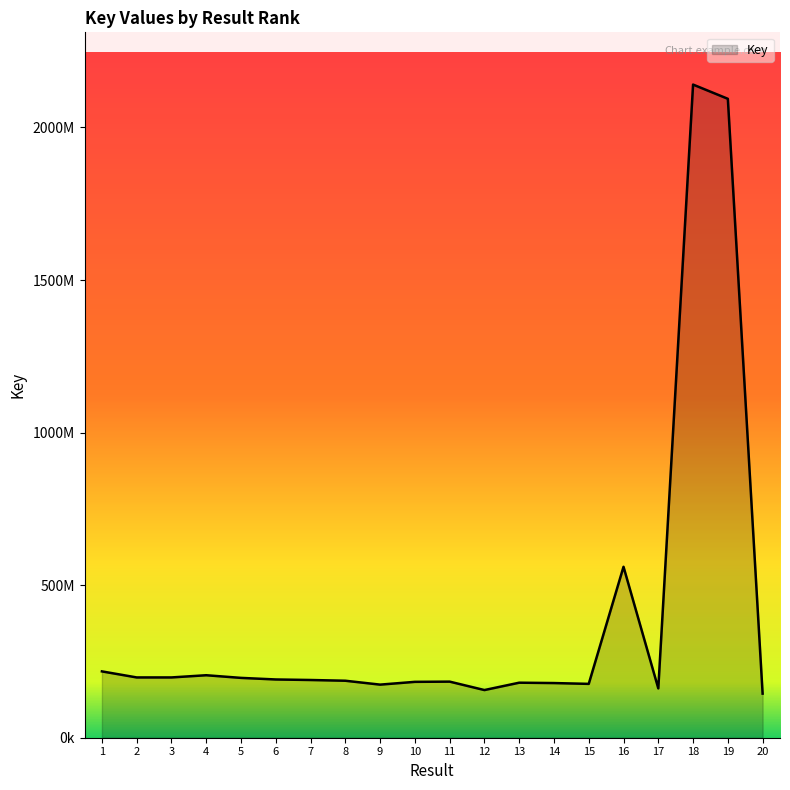

Is it true that the value at 2 is 115667831?

False